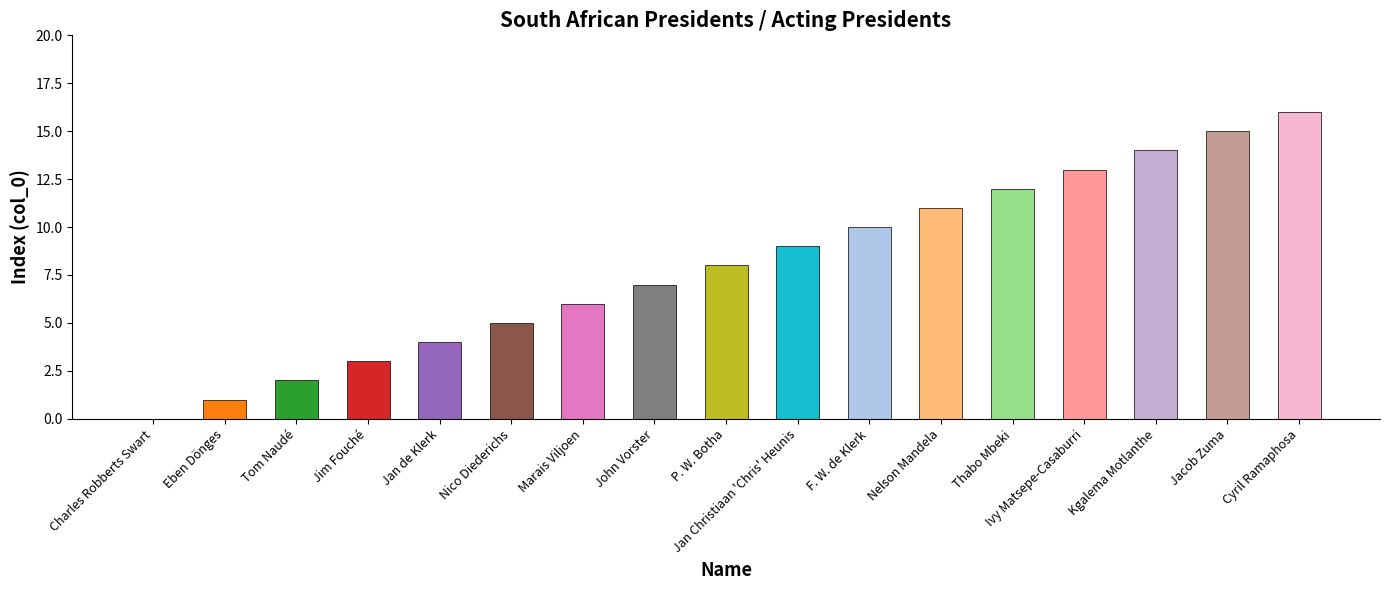

How many data points are less than 8?

8